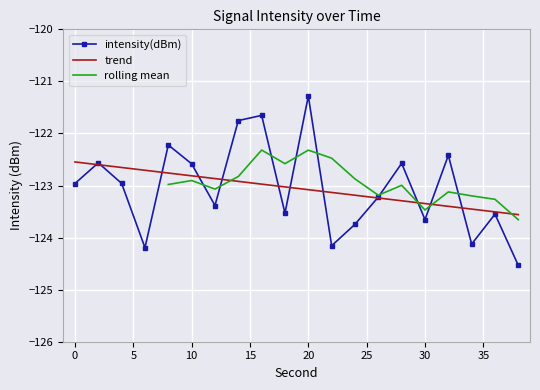

Where is the first local maximum?

2